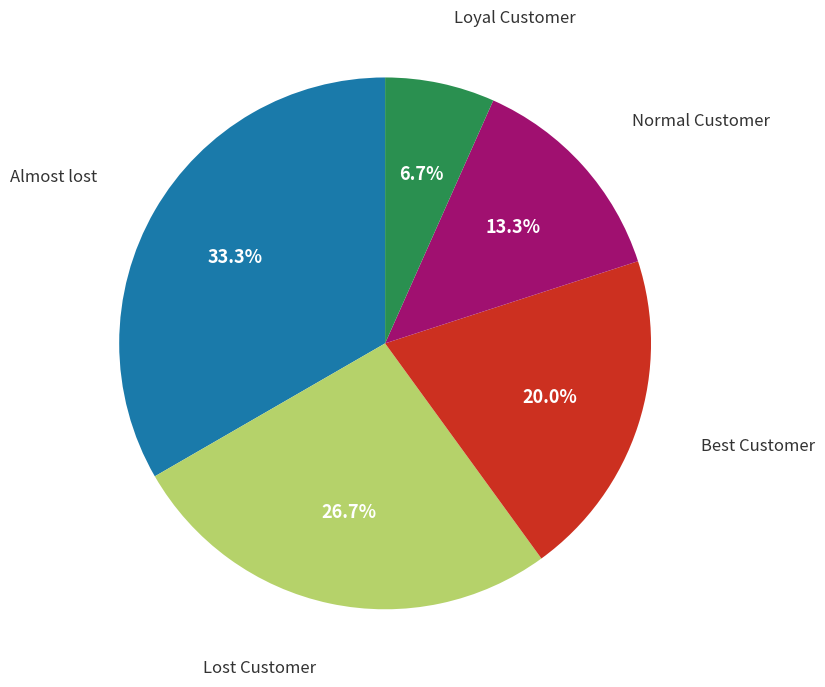

Between Best Customer and Lost Customer, which is larger?

Lost Customer